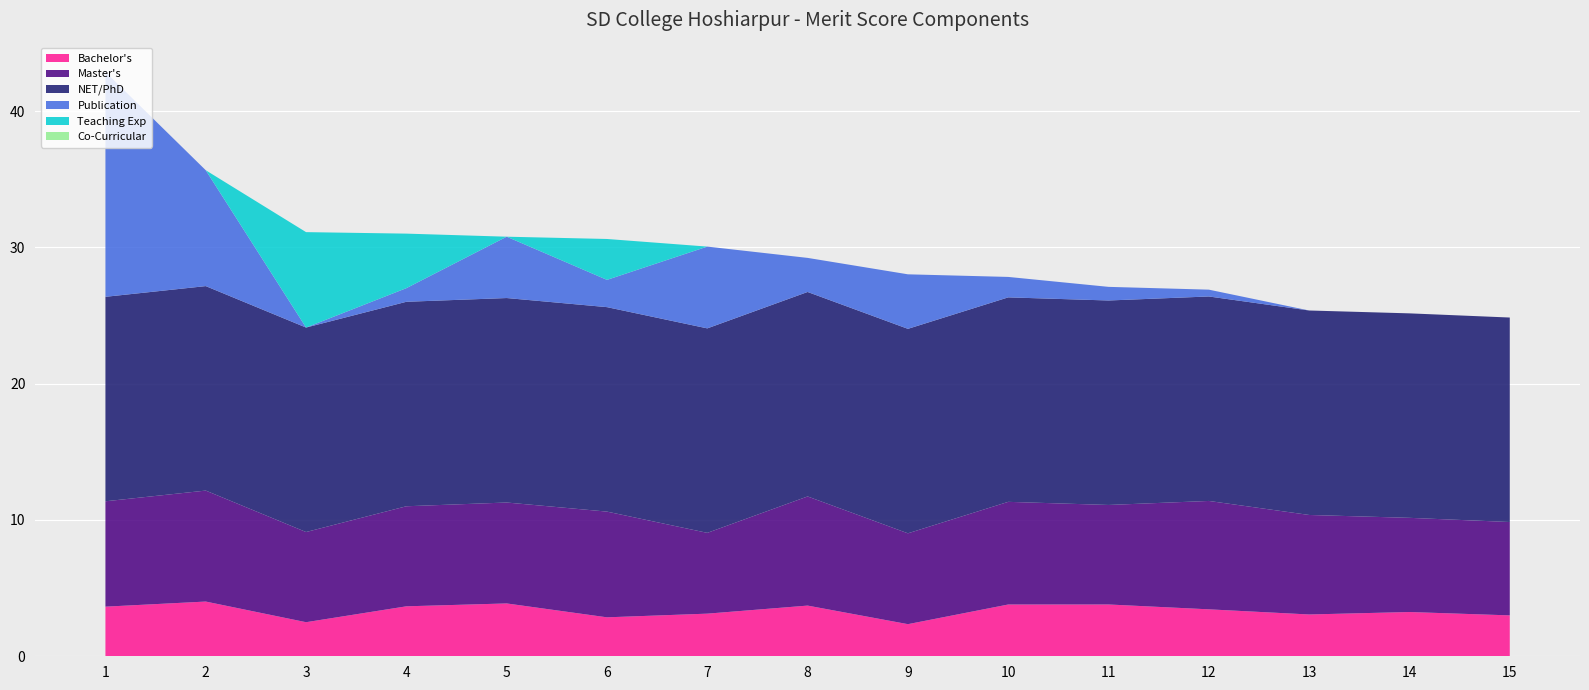

Reading left to right, extract all data points from this chart.

Bachelor's: 1=3.6	2=4.0	3=2.5	4=3.7	5=3.9	6=2.9	7=3.1	8=3.7	9=2.4	10=3.8	11=3.8	12=3.4	13=3.1	14=3.2	15=3.0
Master's: 1=7.7	2=8.1	3=6.6	4=7.3	5=7.4	6=7.8	7=5.9	8=8.0	9=6.7	10=7.5	11=7.3	12=8.0	13=7.3	14=6.9	15=6.8
NET/PhD: 1=15.0	2=15.0	3=15.0	4=15.0	5=15.0	6=15.0	7=15.0	8=15.0	9=15.0	10=15.0	11=15.0	12=15.0	13=15.0	14=15.0	15=15.0
Publication: 1=16.5	2=8.5	3=0.0	4=1.0	5=4.5	6=2.0	7=6.0	8=2.5	9=4.0	10=1.5	11=1.0	12=0.5	13=0.0	14=0.0	15=0.0
Teaching Exp: 1=0.0	2=0.0	3=7.0	4=4.0	5=0.0	6=3.0	7=0.0	8=0.0	9=0.0	10=0.0	11=0.0	12=0.0	13=0.0	14=0.0	15=0.0
Co-Curricular: 1=0.0	2=0.0	3=0.0	4=0.0	5=0.0	6=0.0	7=0.0	8=0.0	9=0.0	10=0.0	11=0.0	12=0.0	13=0.0	14=0.0	15=0.0